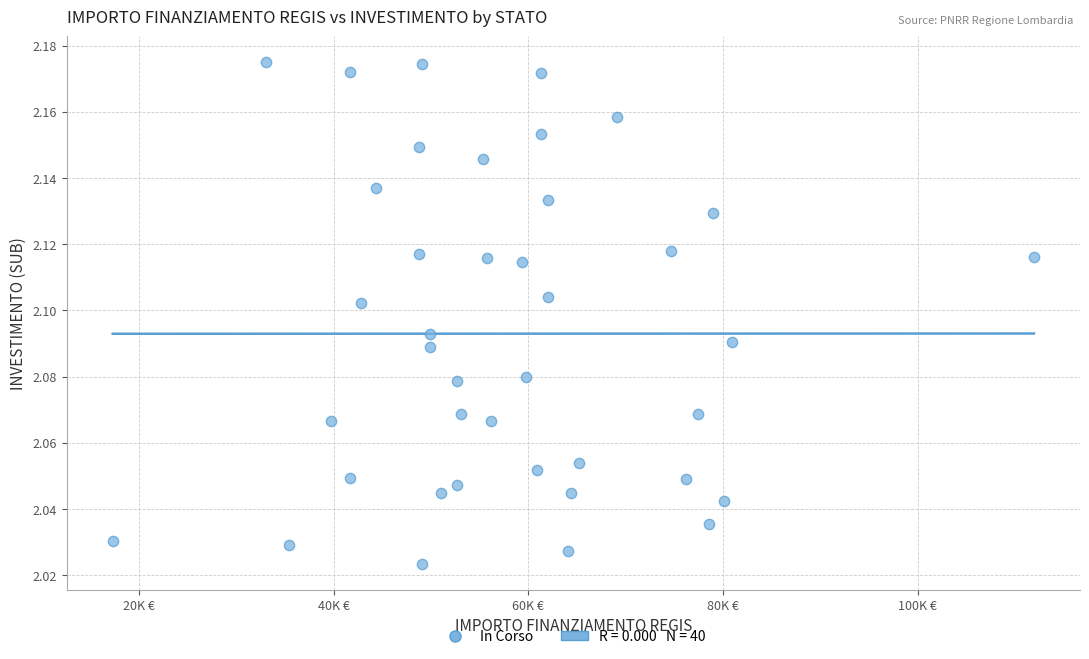

What is the range of X values (max minus min)?

94665.7